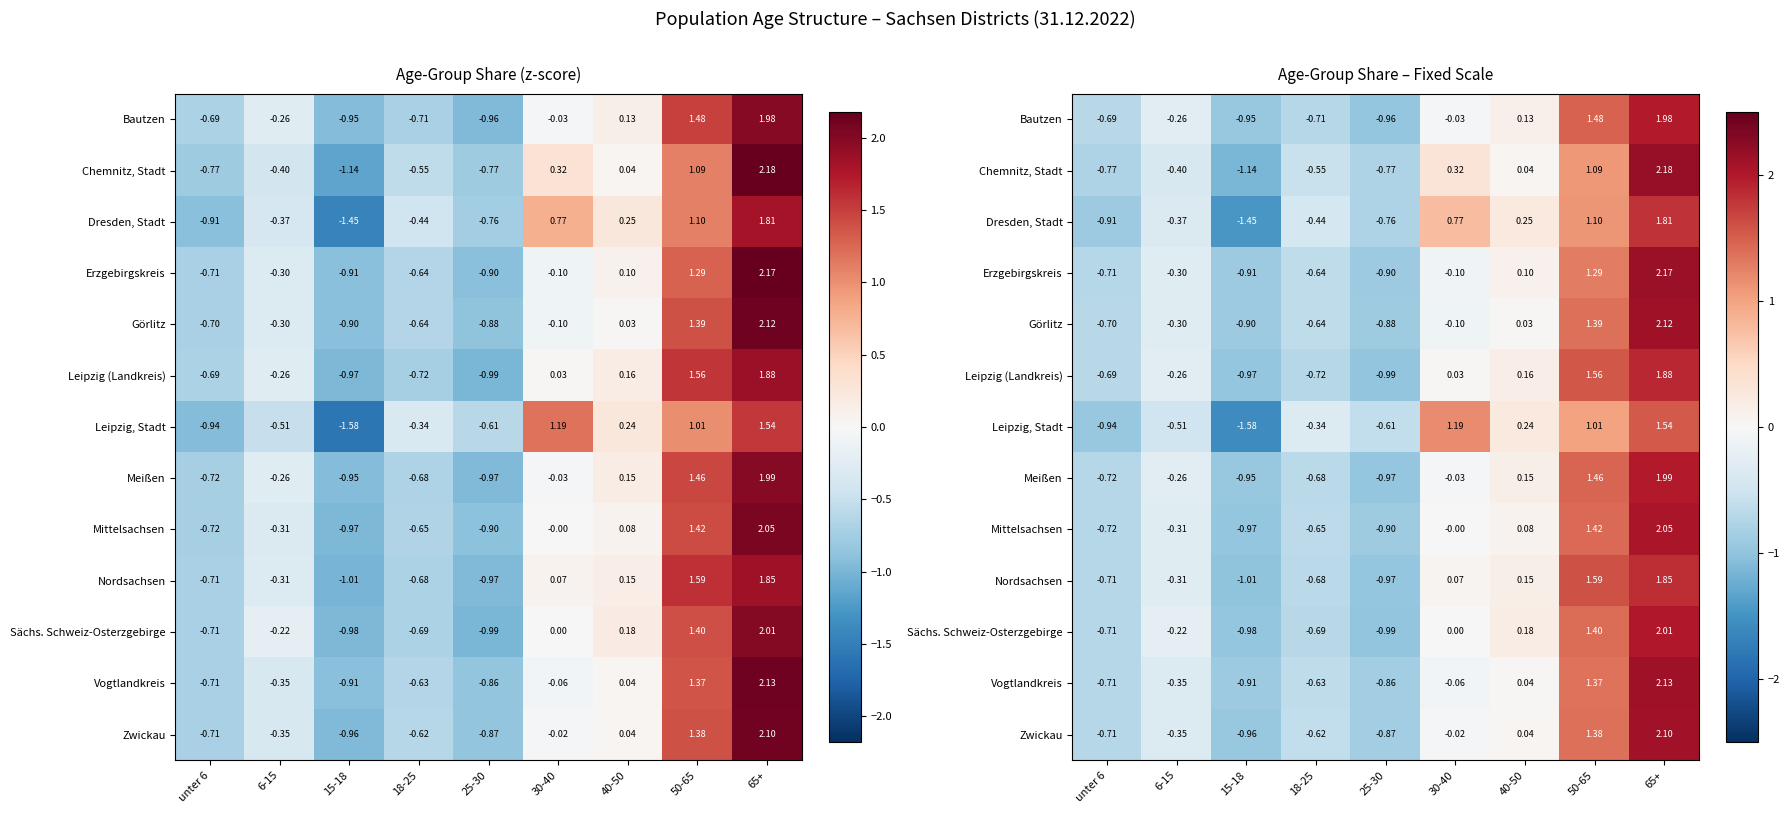

How many series are shown in this chart?

13